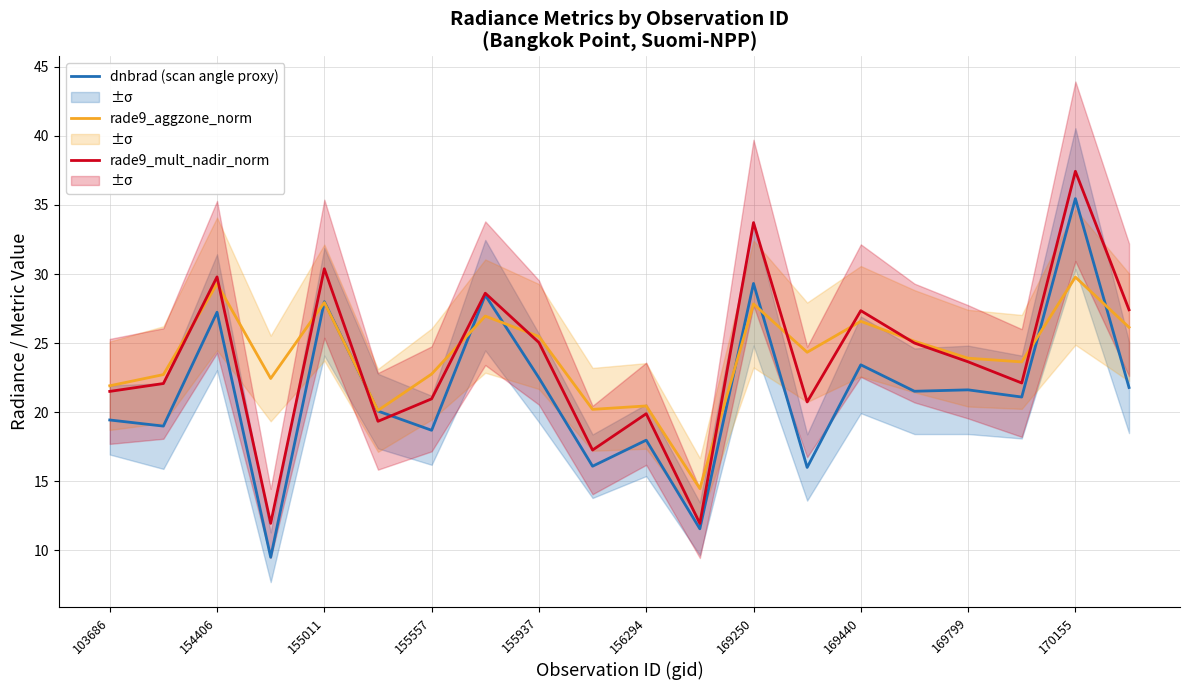

What is the highest value of the dnbrad (scan angle proxy) series?

35.5